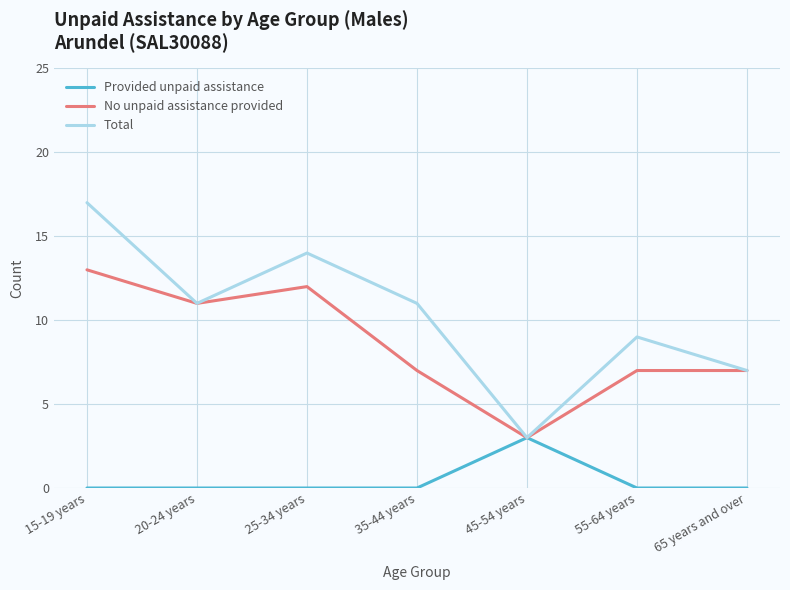

The value of Total at 35-44 years is 11. True or false?

True